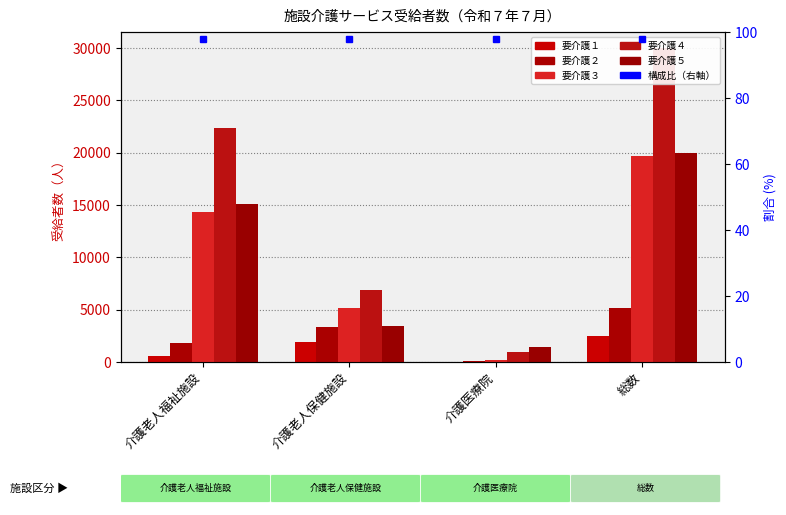

Reading left to right, transcribe all the data shown in this chart.

要介護１: 介護老人福祉施設=537	介護老人保健施設=1944	介護医療院=27	総数=2507
要介護２: 介護老人福祉施設=1779	介護老人保健施設=3372	介護医療院=58	総数=5199
要介護３: 介護老人福祉施設=14362	介護老人保健施設=5200	介護医療院=187	総数=19659
要介護４: 介護老人福祉施設=22391	介護老人保健施設=6889	介護医療院=968	総数=30046
要介護５: 介護老人福祉施設=15145	介護老人保健施設=3423	介護医療院=1481	総数=19956